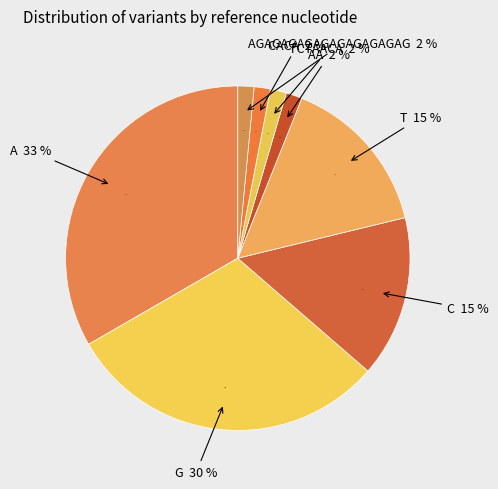

What percentage is the AGAGAGAGAGAGAGAGAGAG slice, to the nearest percent?

2%